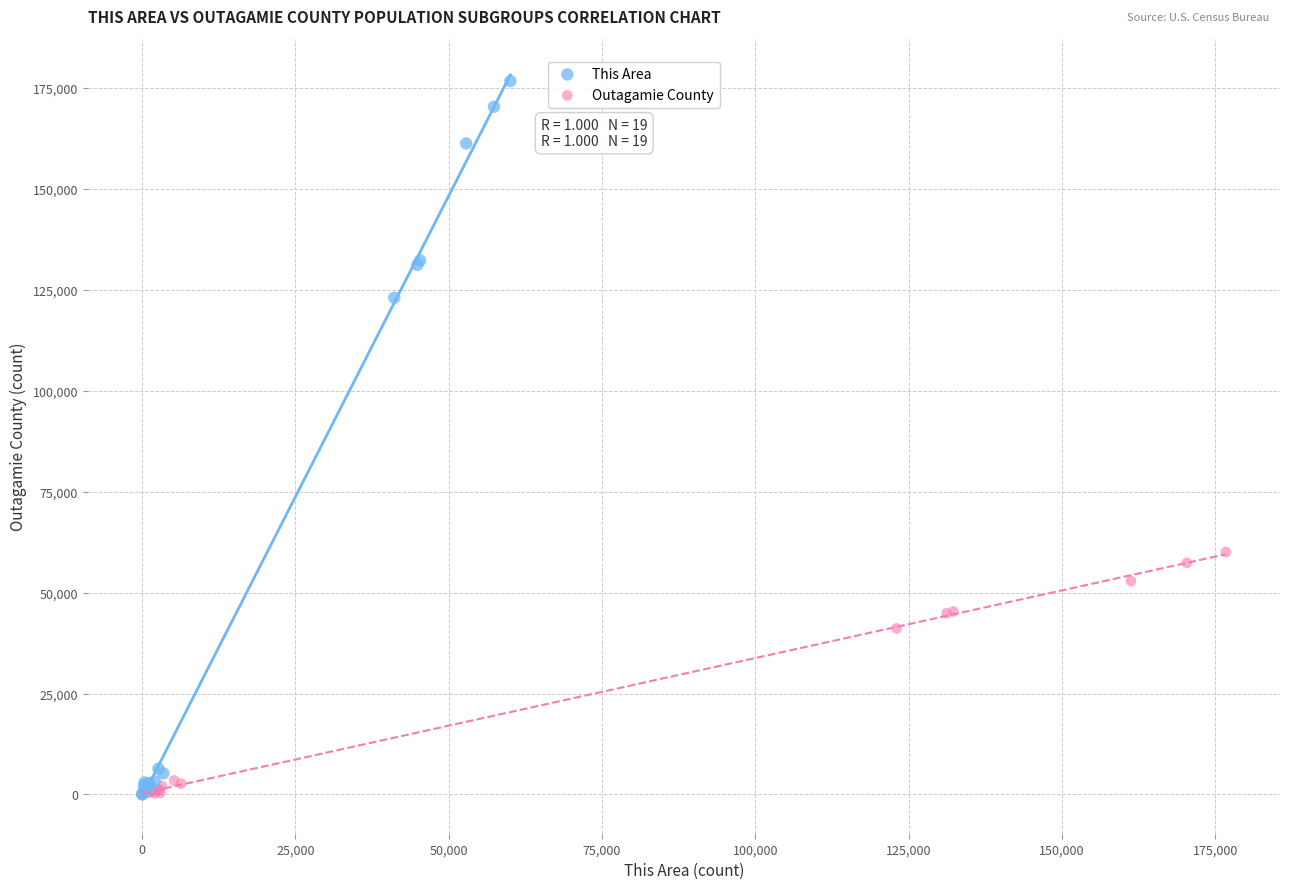

Which series contains the highest Y value?

This Area